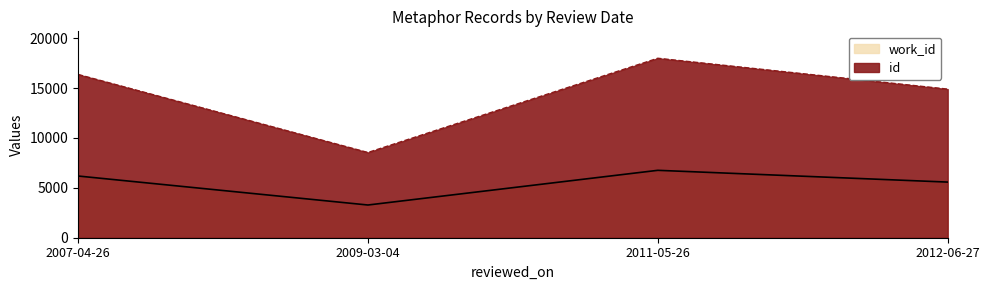

Which series has the largest total across all categories?

id